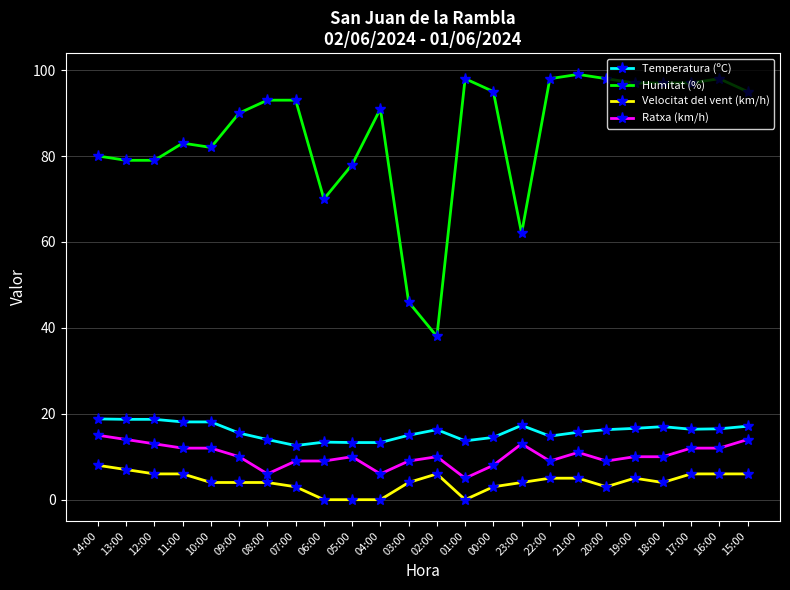

What is the label of the 5th point from the right?

19:00